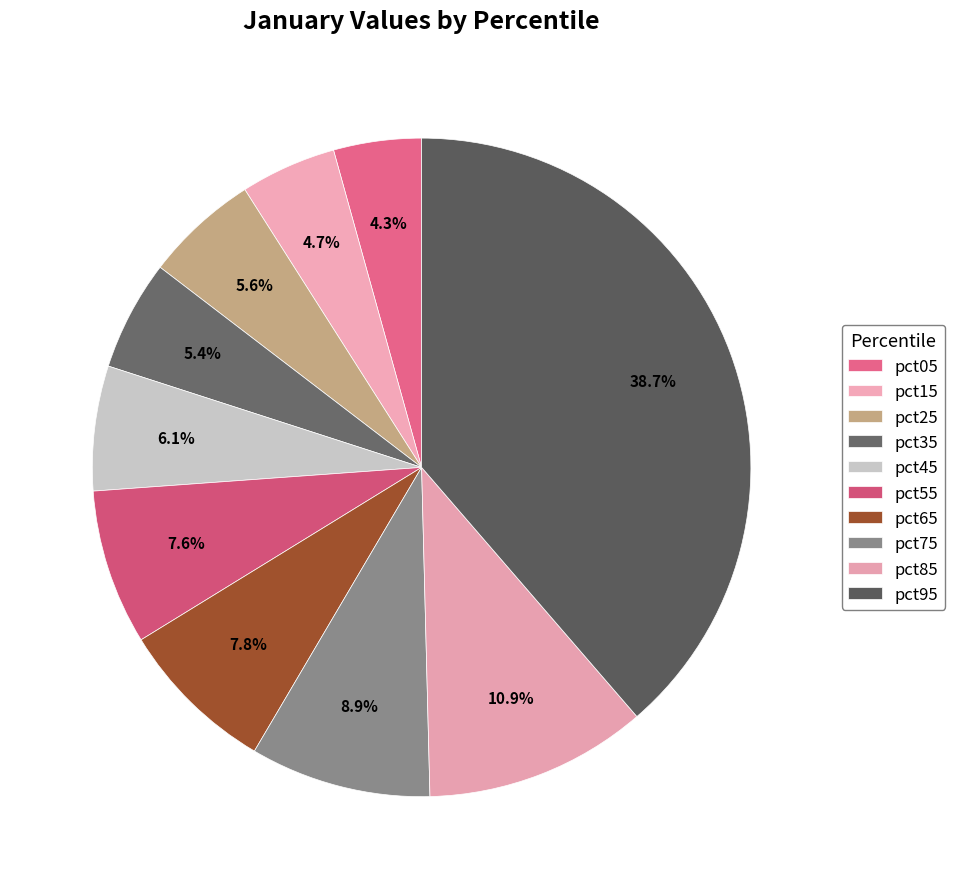

The pct45 slice represents 6% of the pie. True or false?

True